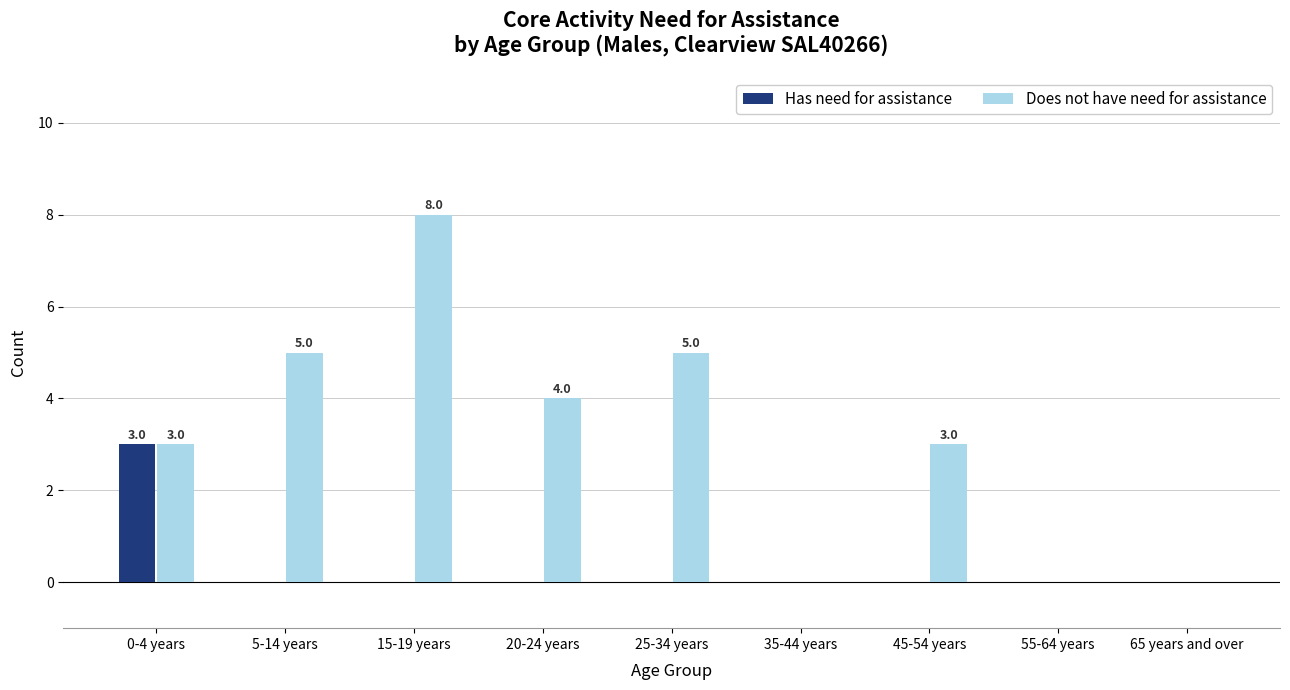

True or false: Does not have need for assistance has a value of 4 at 20-24 years.

True